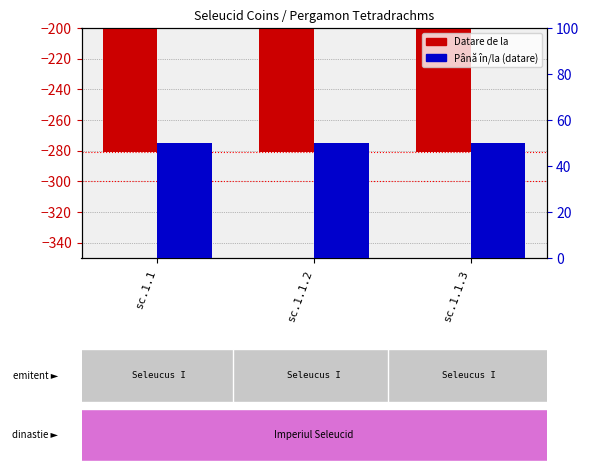

Which category has the lowest value across all series?

sc.1.1